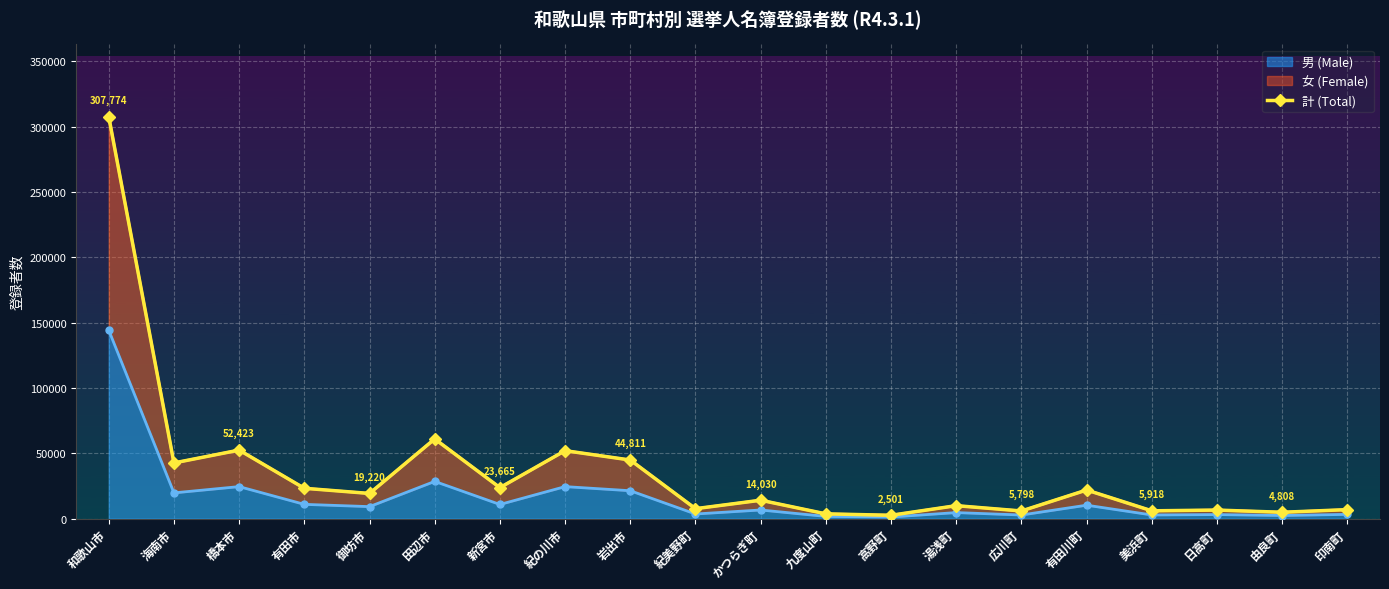

How many data points does each series have?

20